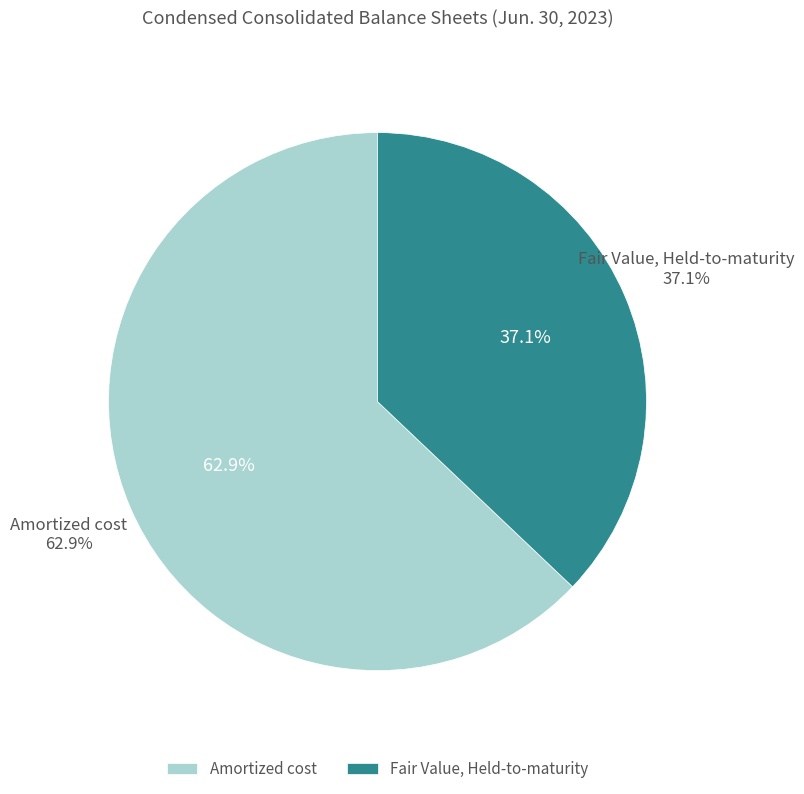

Which category has the biggest portion of the pie?

Amortized cost